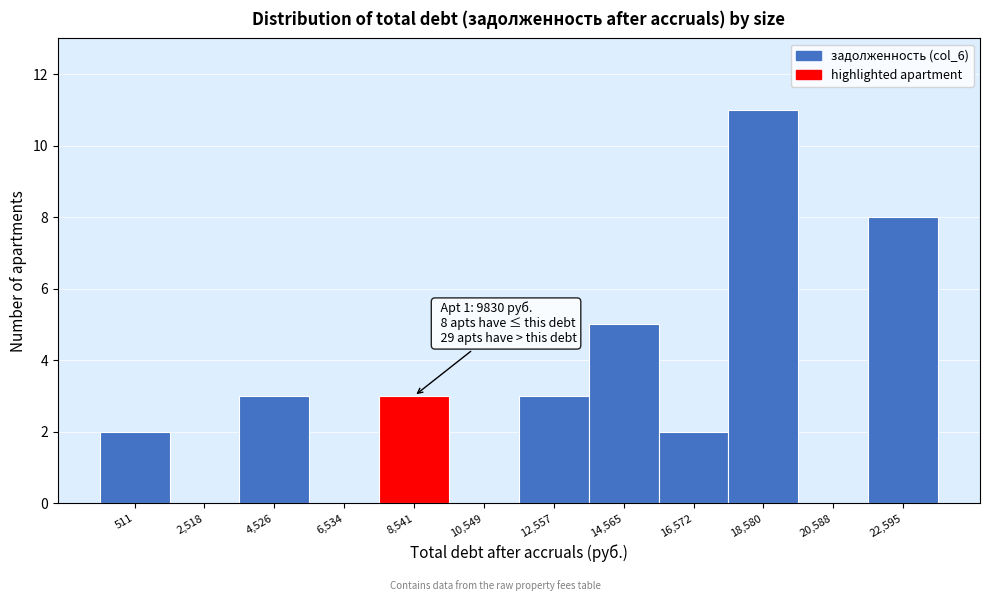

Reading left to right, list all the values displayed in this chart.

511=2	2,518=0	4,526=3	6,534=0	8,541=3	10,549=0	12,557=3	14,565=5	16,572=2	18,580=11	20,588=0	22,595=8